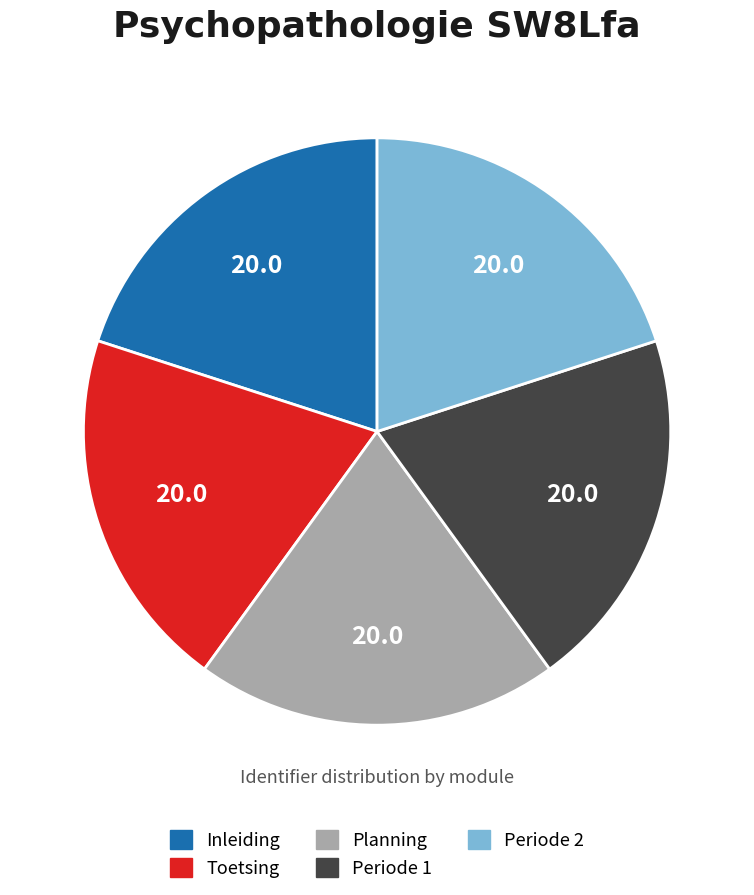

Is there a majority slice in this chart?

No